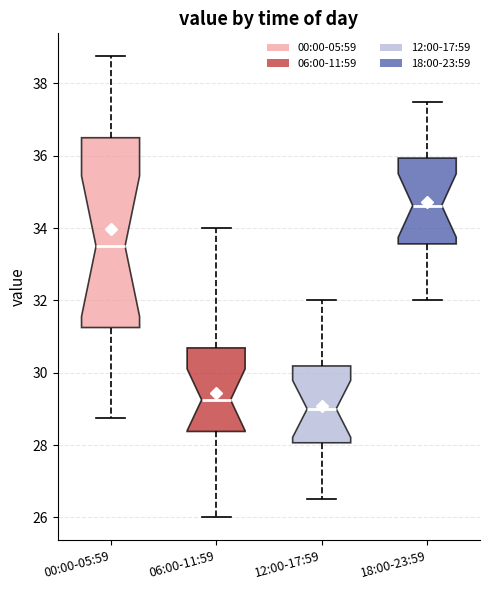

Which box's median line is the lowest?

12:00-17:59